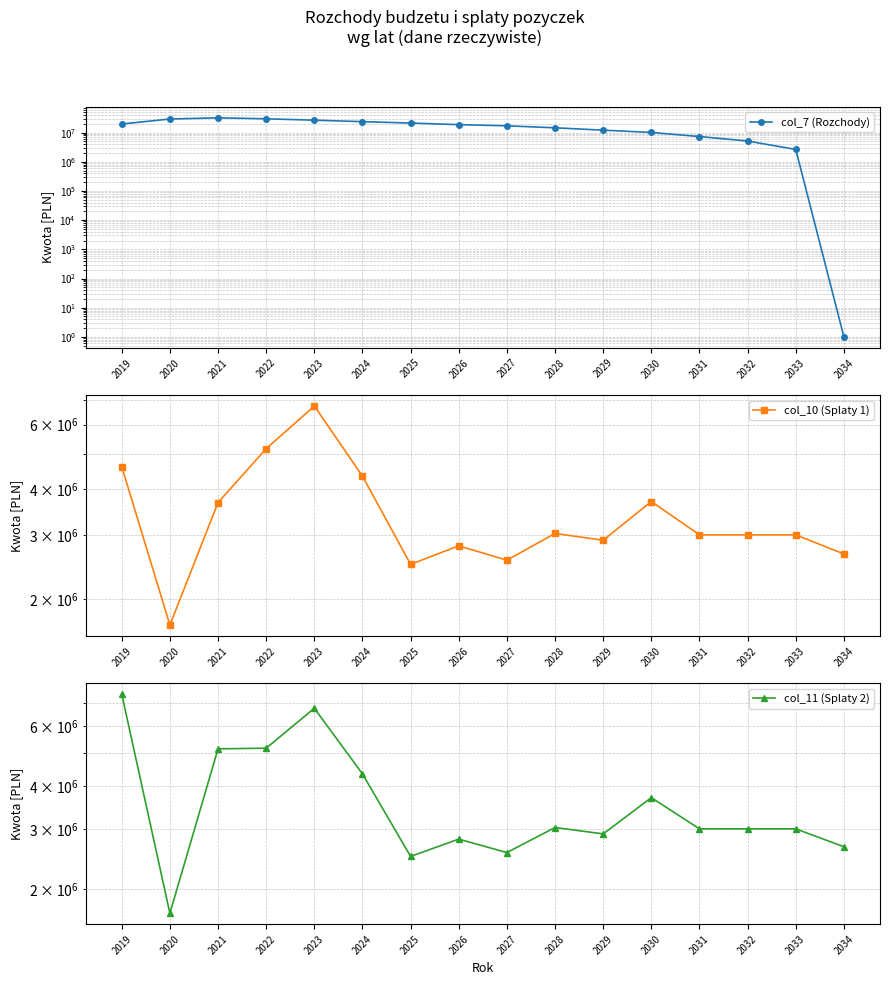

The value of col_11 (Splaty 2) at 2032 is 687588.6. True or false?

False